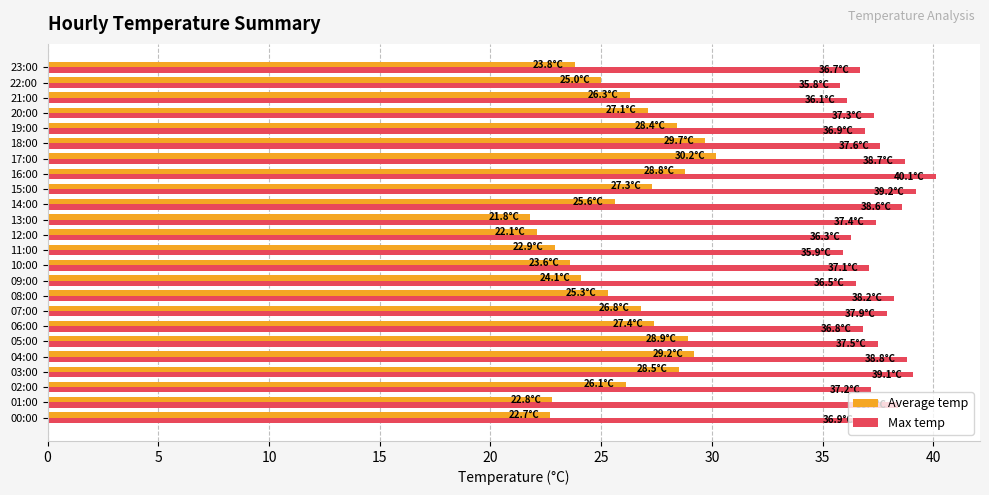

The value of Average temp at 20:00 is 27.1. True or false?

True